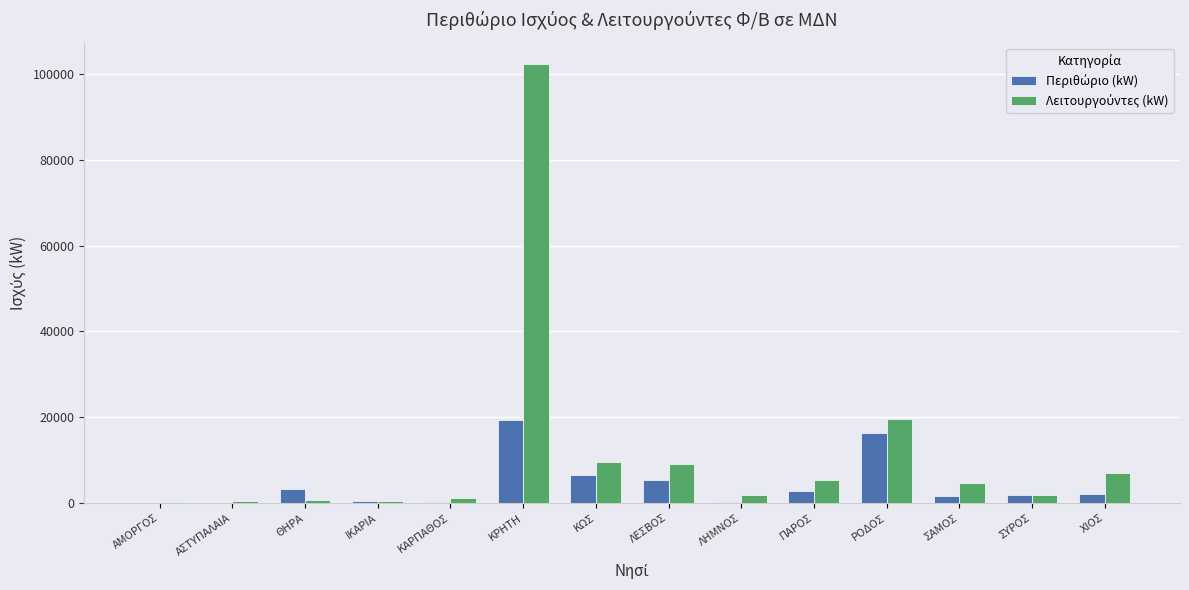

Which category has the highest value across all series?

ΚΡΗΤΗ